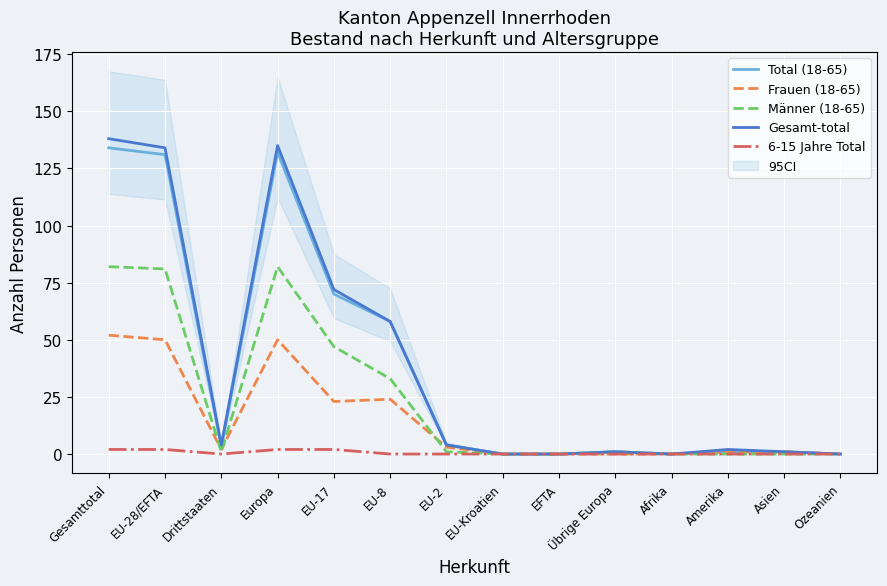

True or false: Total (18-65) has a value of 3 at Drittstaaten.

True